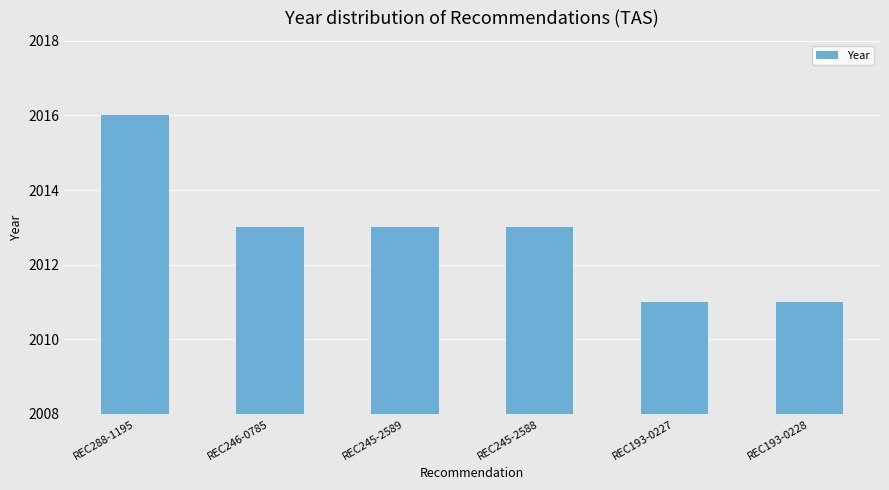

How many distinct data groups are displayed?

1